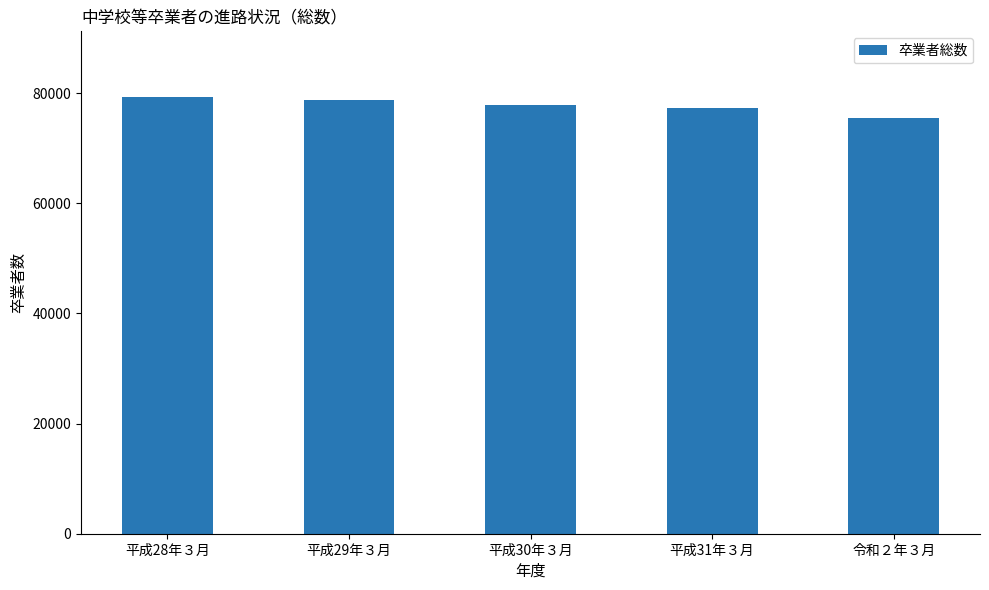

The value at 令和２年３月 is 125076. True or false?

False